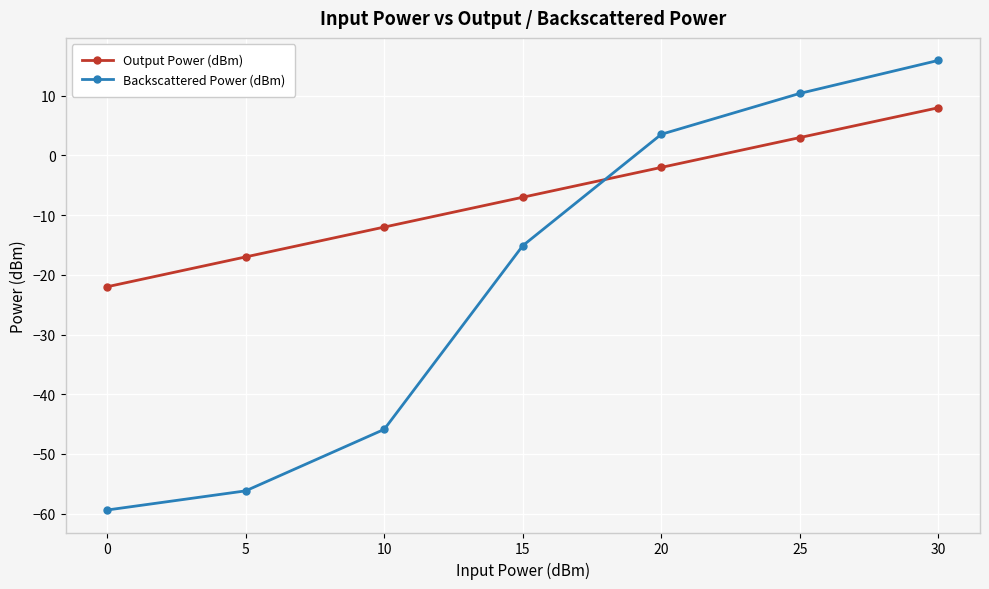

At 20, list the series in order from largest to smallest.

Backscattered Power (dBm), Output Power (dBm)